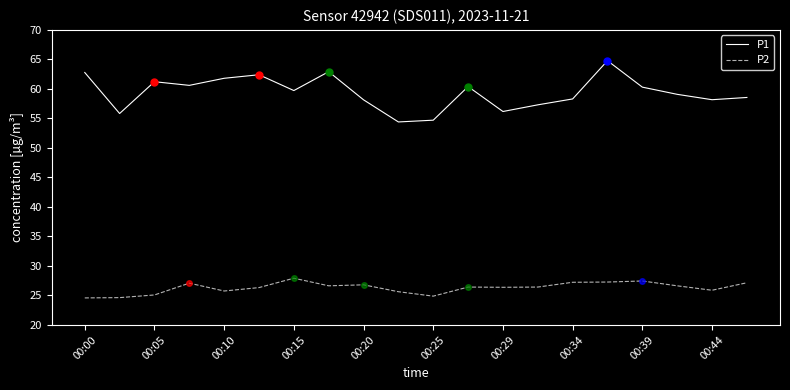

Which series has the largest total across all categories?

P1